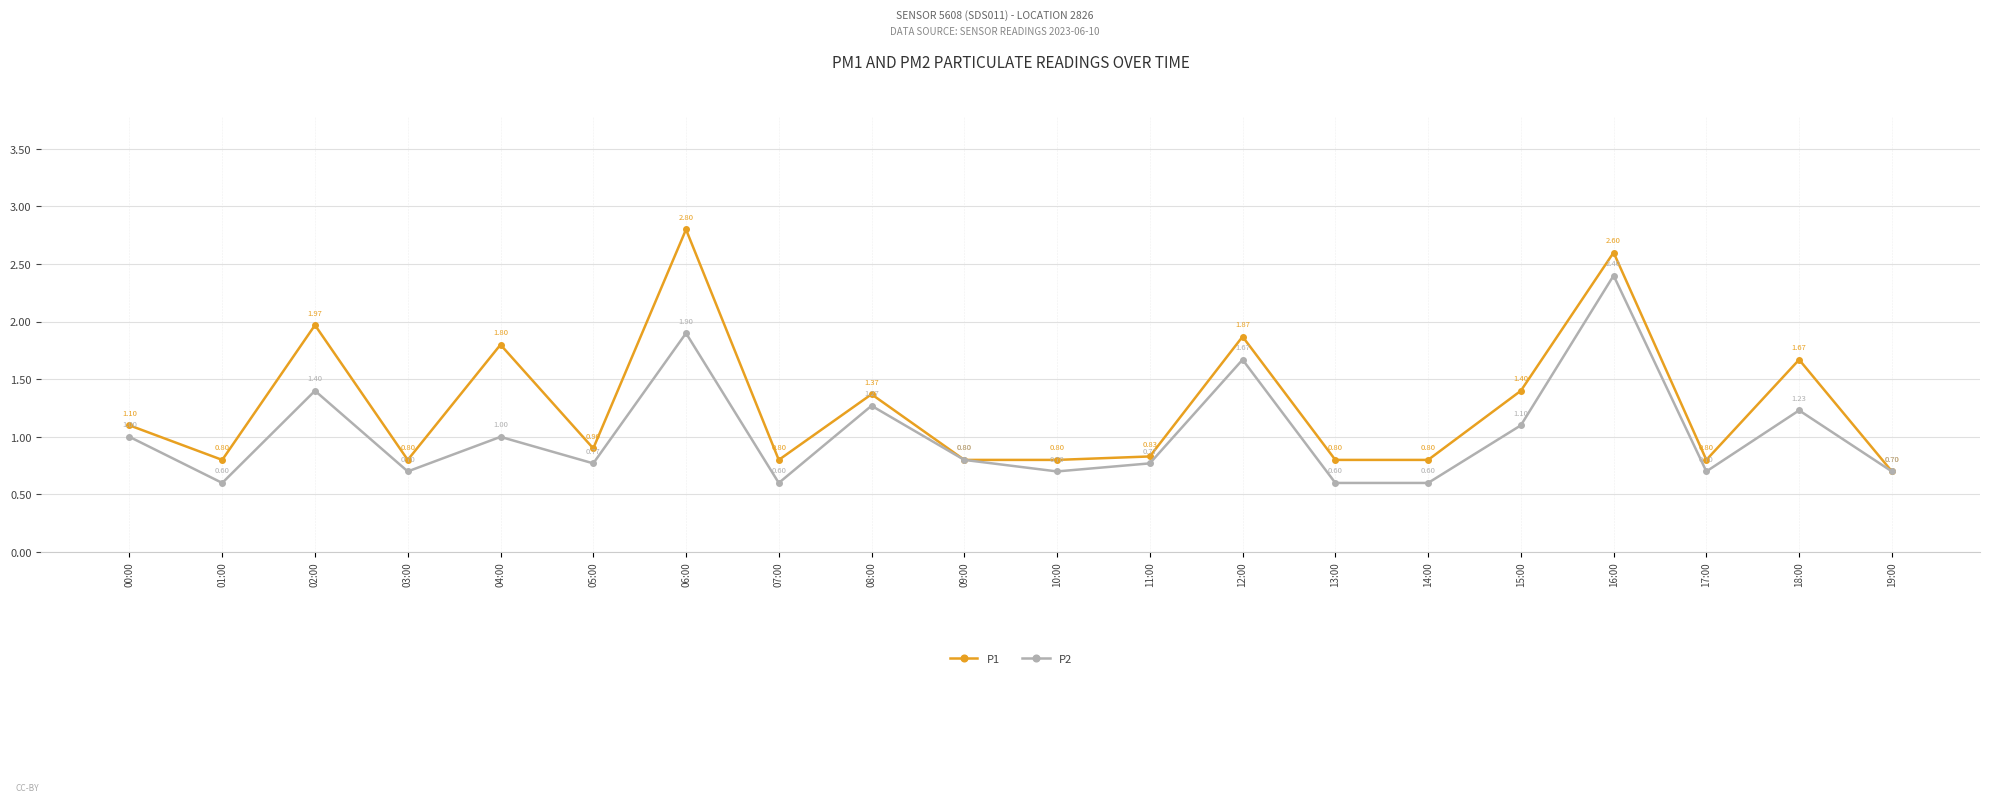

How many categories are shown in the chart?

20